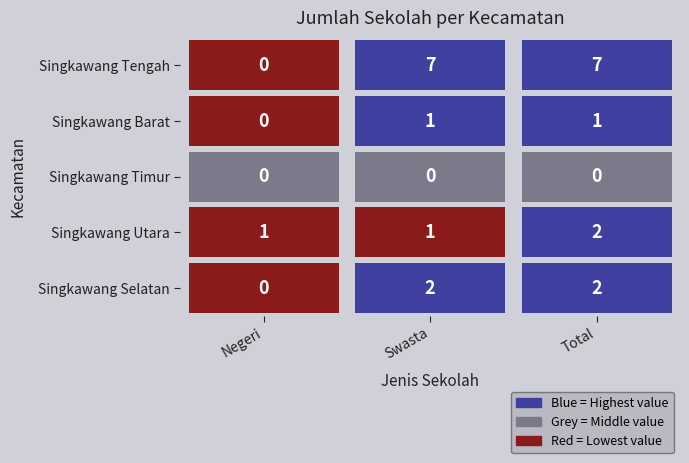

What is the greatest value displayed?

7